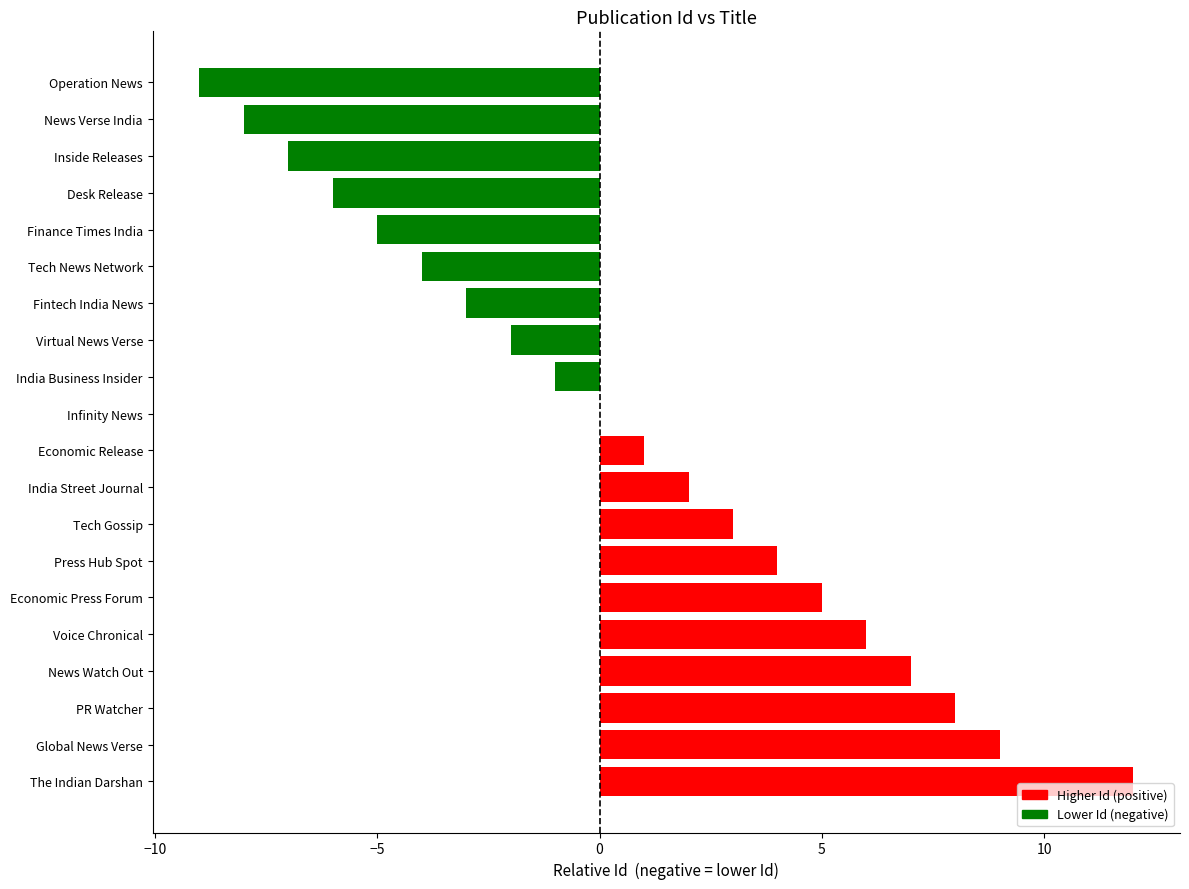

Which has a higher value, Fintech India News or Infinity News?

Infinity News